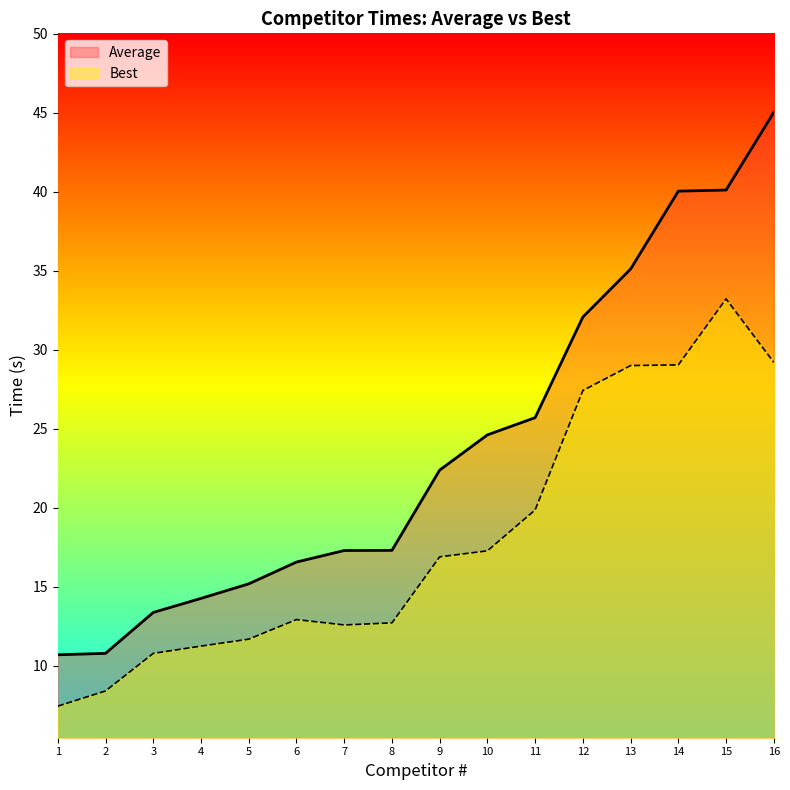

What is the greatest value displayed?

45.0